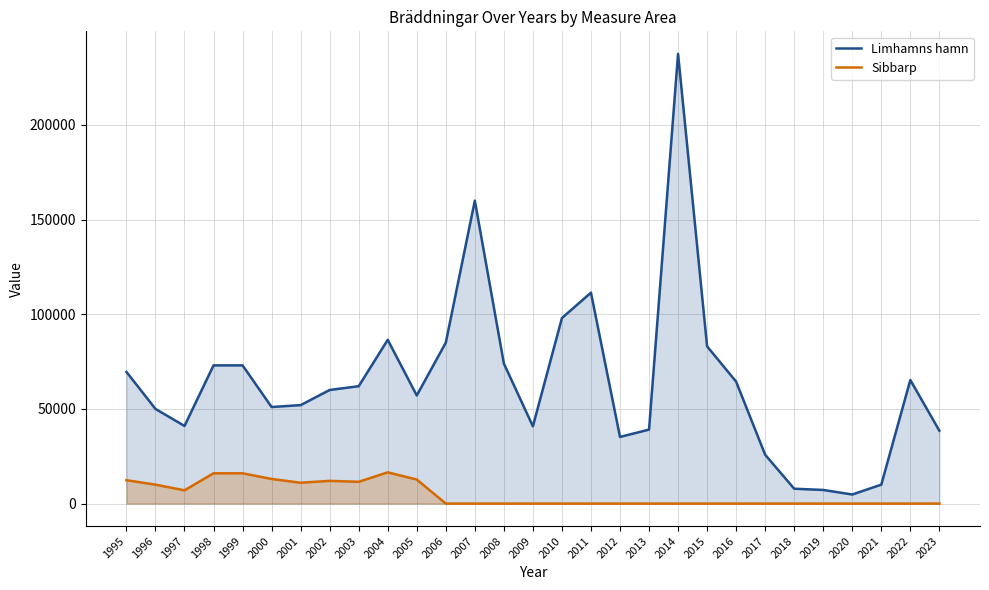

Which has a higher value, 1997 or 2009?

1997